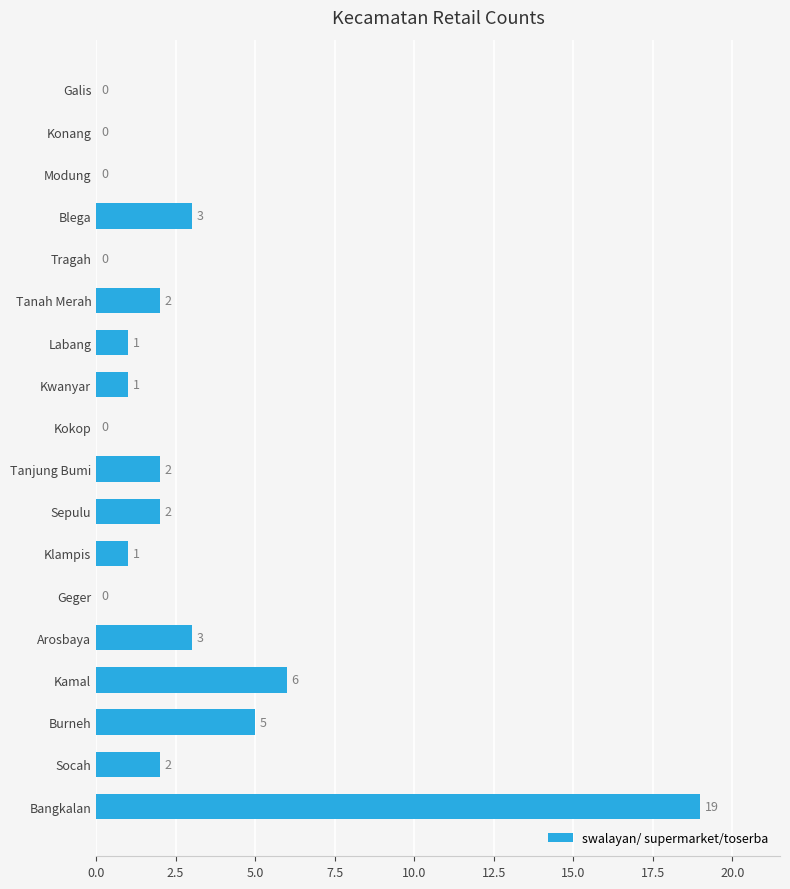

What is the sum of all values?

47